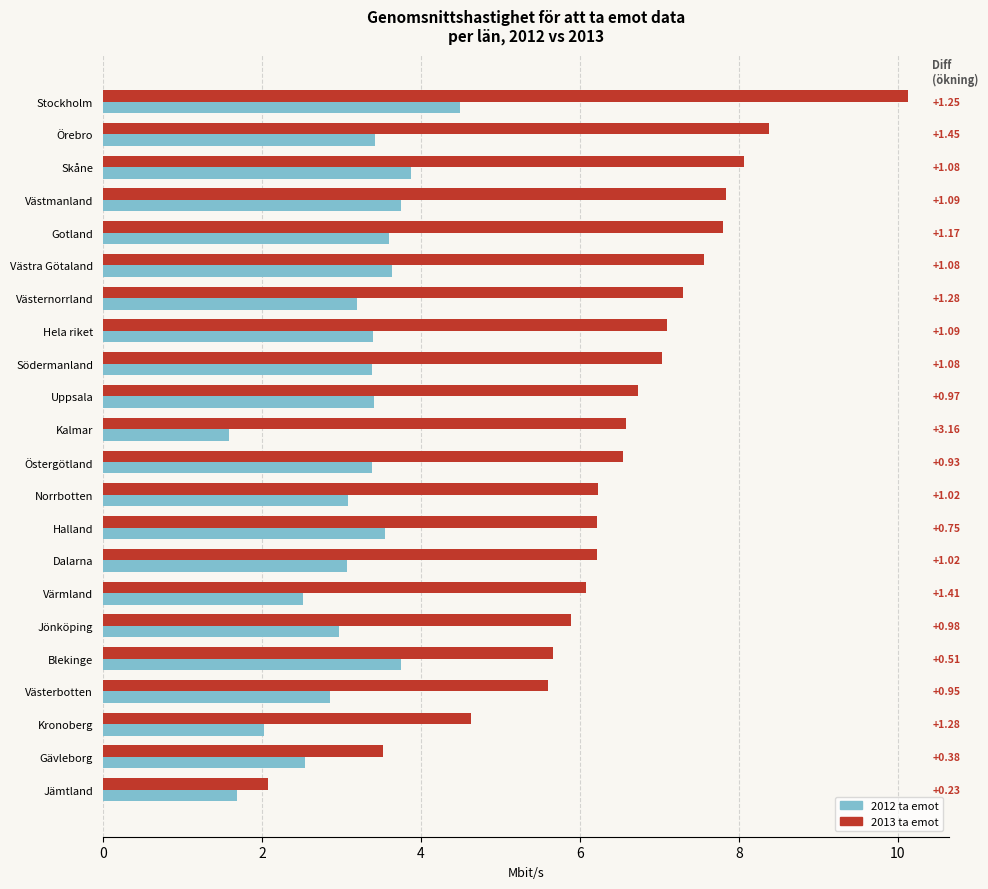

What are all the series names shown in the legend?

2012 ta emot, 2013 ta emot